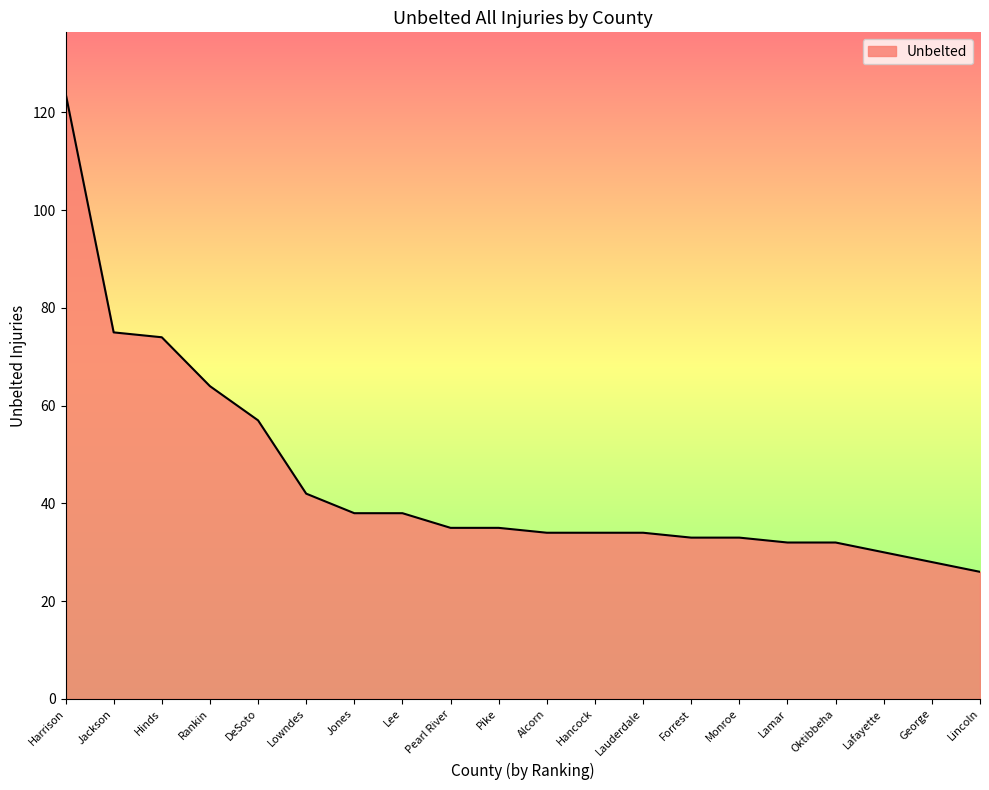

What is the difference between the values at Hancock and Lincoln?

8